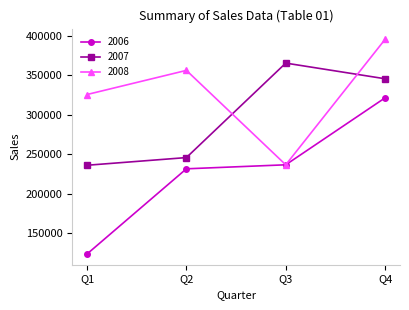

Reading left to right, list all the values displayed in this chart.

2006: 123456	231456	236541	321452
2007: 235965	245698	365478	345621
2008: 325654	356245	236541	395621